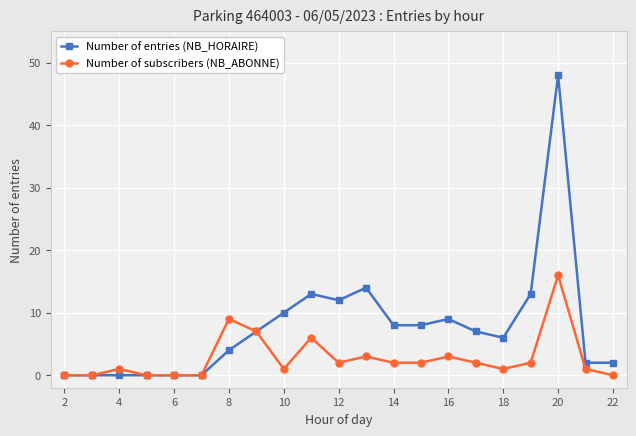

List the series in order of their overall mean, lowest first.

Number of subscribers (NB_ABONNE), Number of entries (NB_HORAIRE)